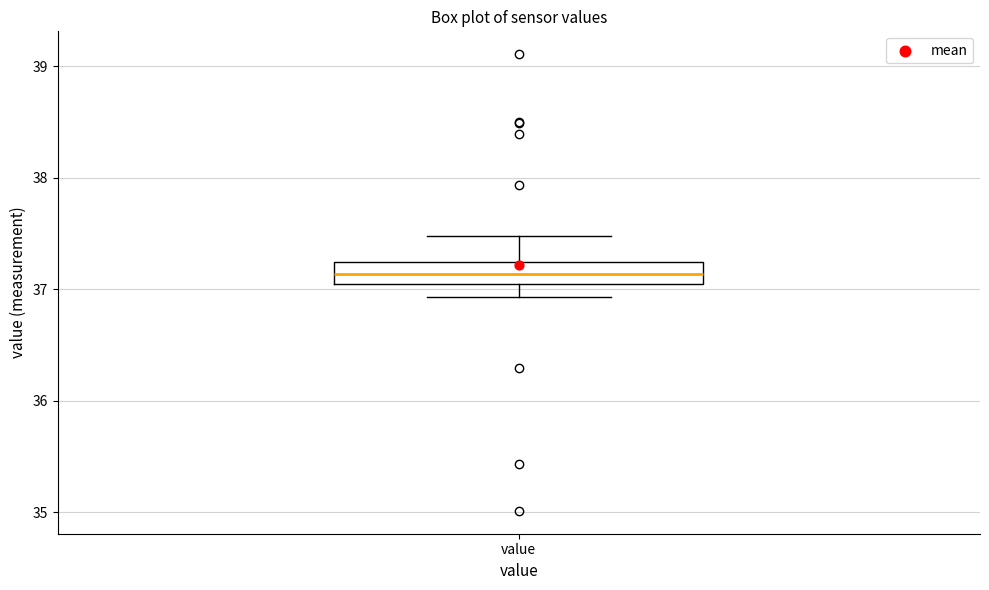

Where is the lower edge of the box for value on the y-axis? The values are not printed on the chart, so give them approximately, as read against the axis.

37.1